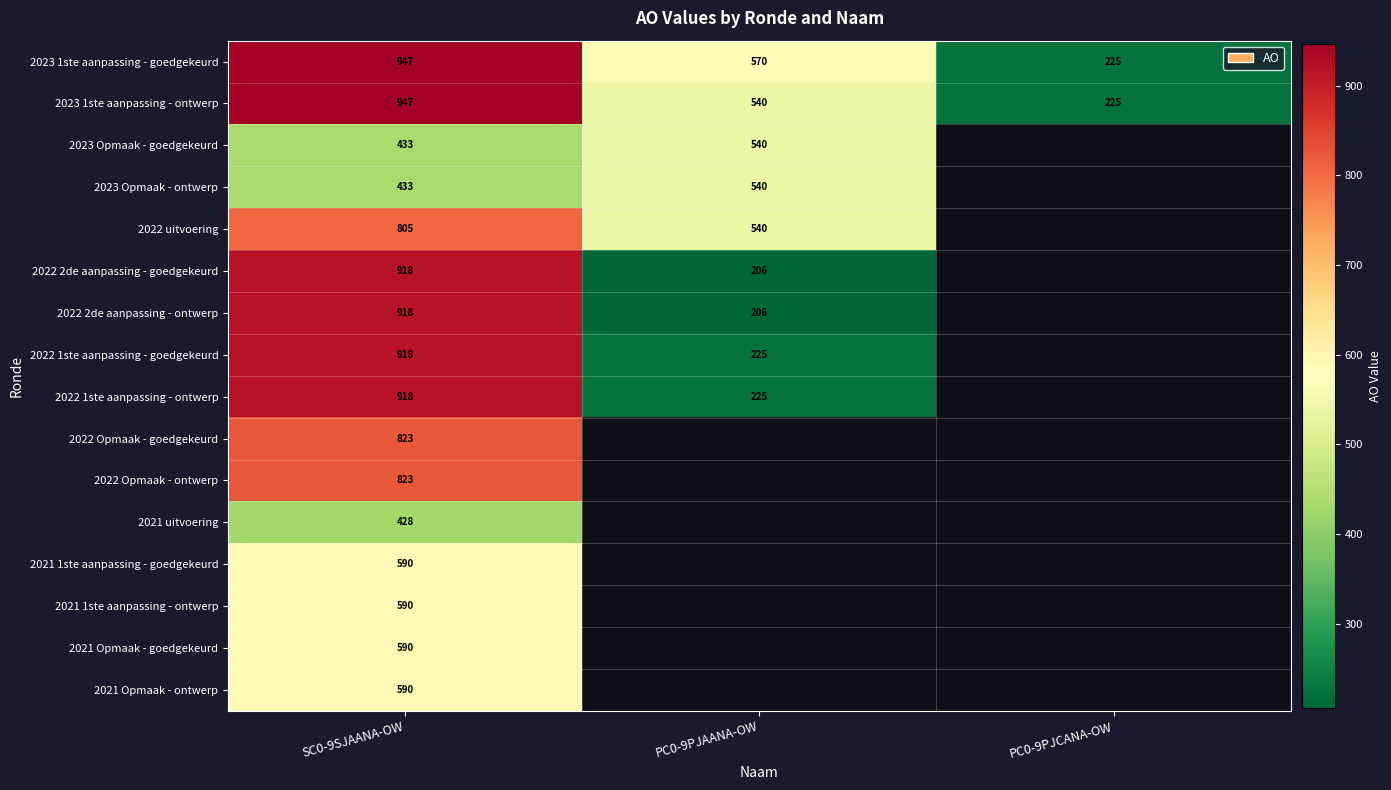

At how many categories does at least one series exceed 310?

2